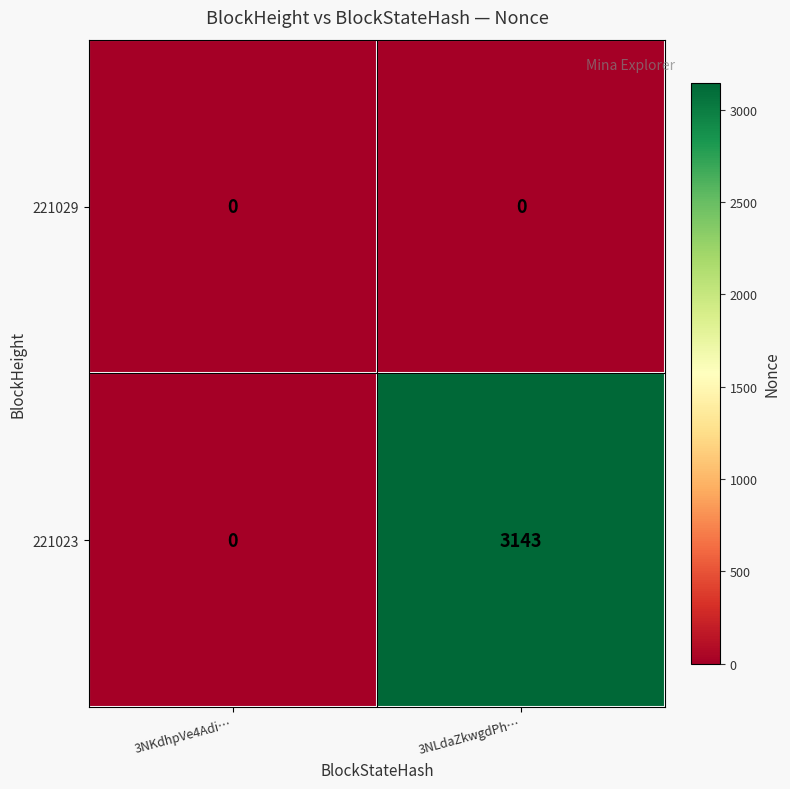

Which label corresponds to the largest value in the chart?

3NLdaZkwgdPh…